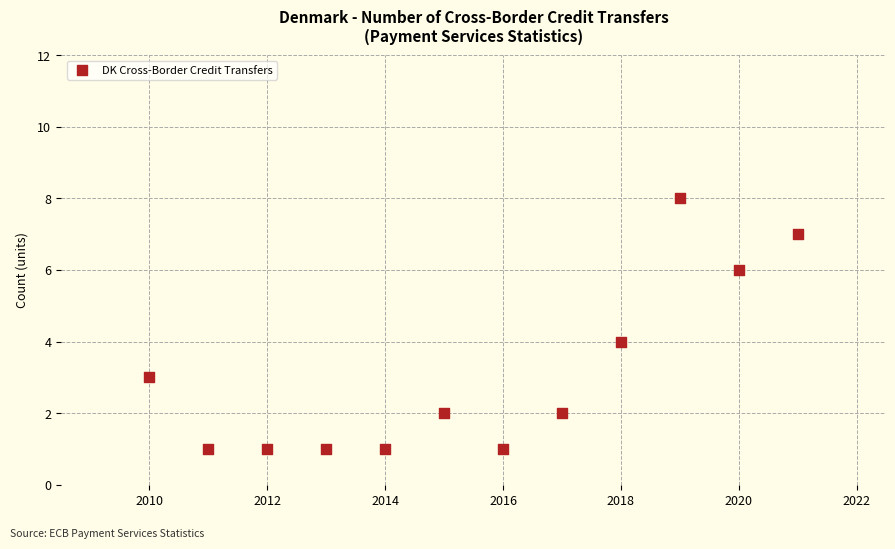

What is the range of Y values (max minus min)?

7